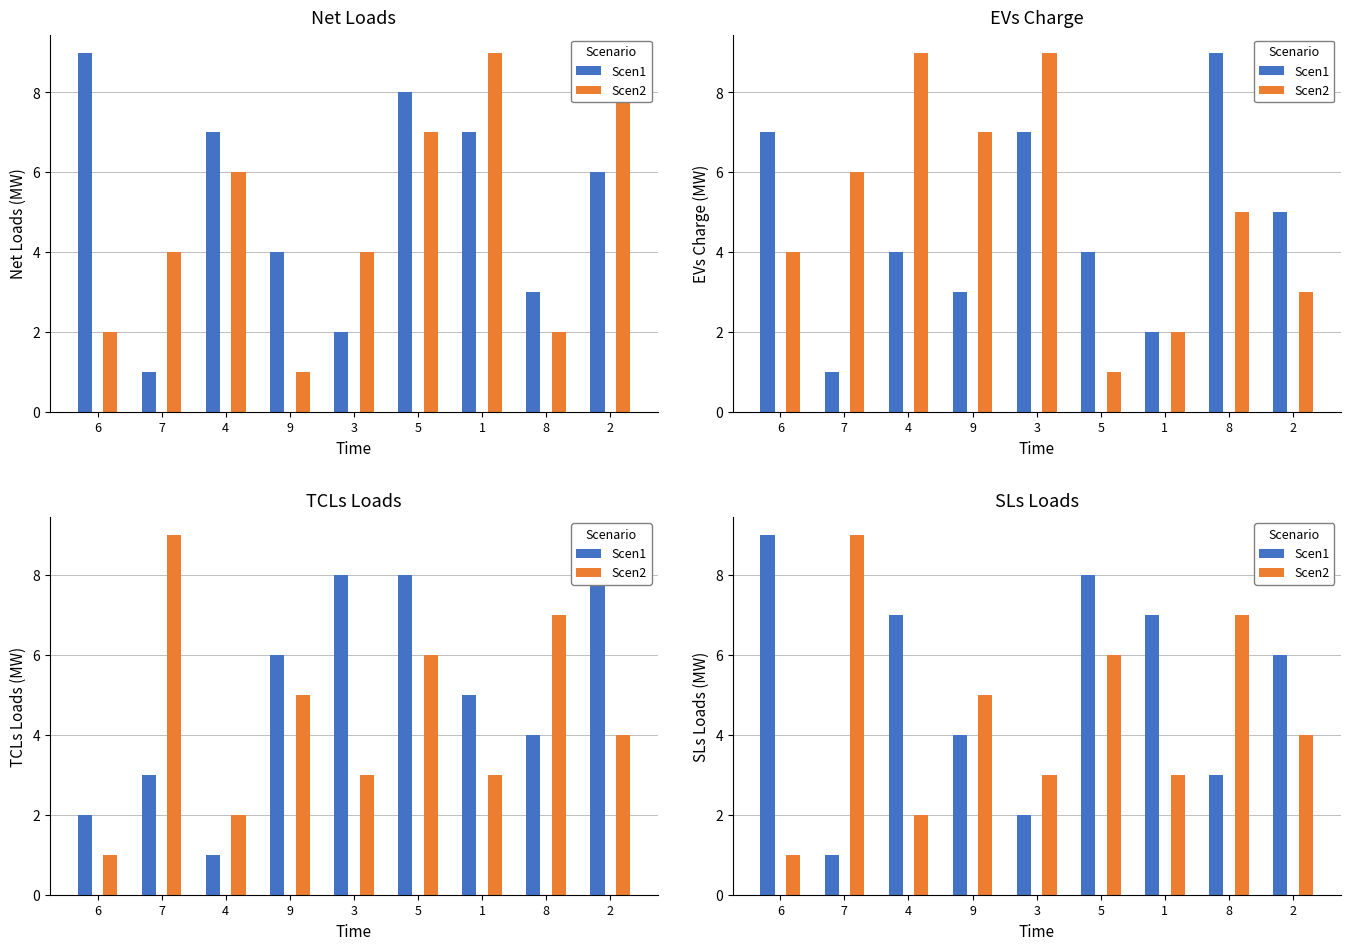

What is the maximum value for Scen2?

9